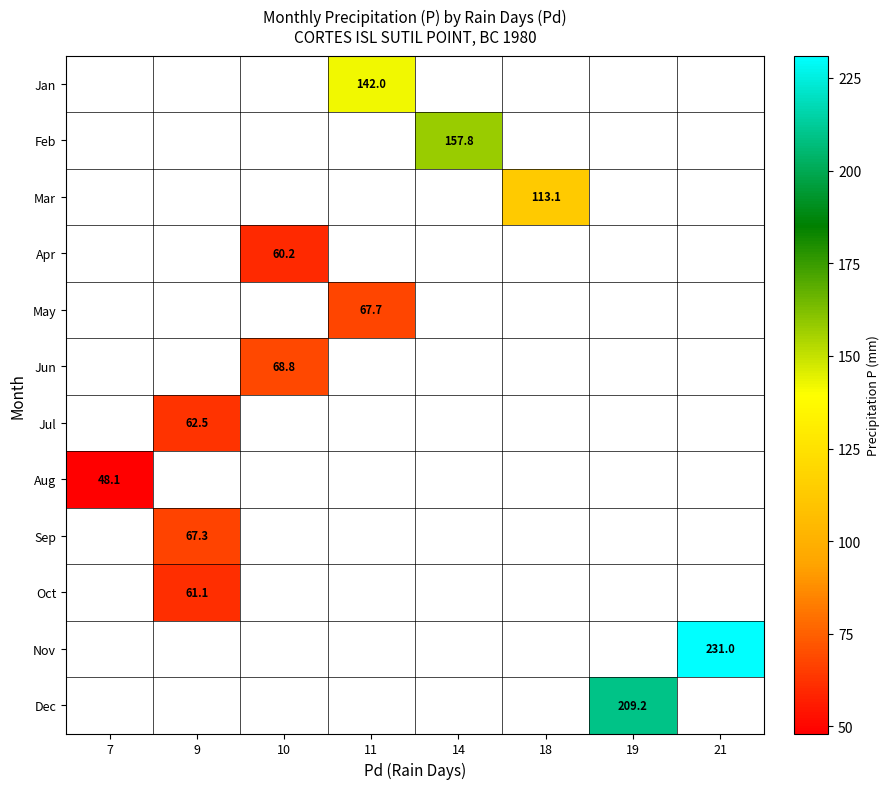

The value of Feb at 14 is 102.0. True or false?

False